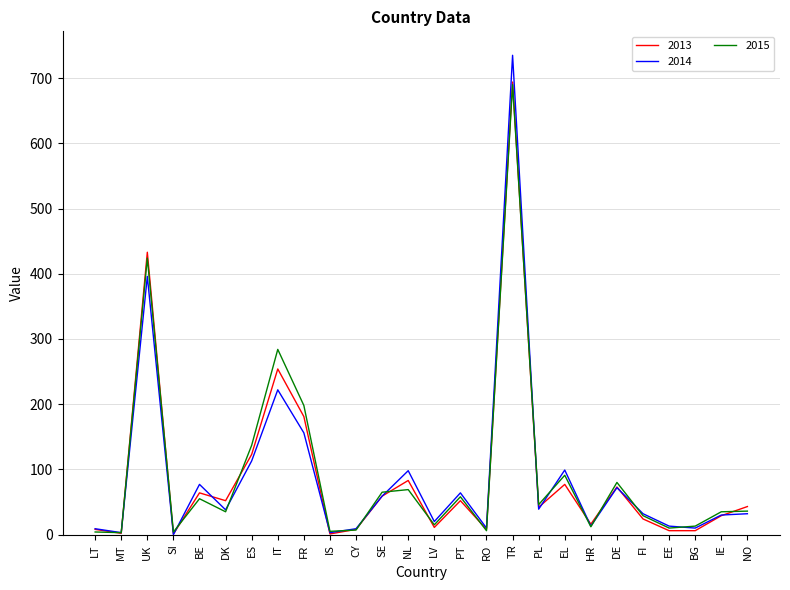

What is the difference between the maximum and minimum values in the 2013 series?

693